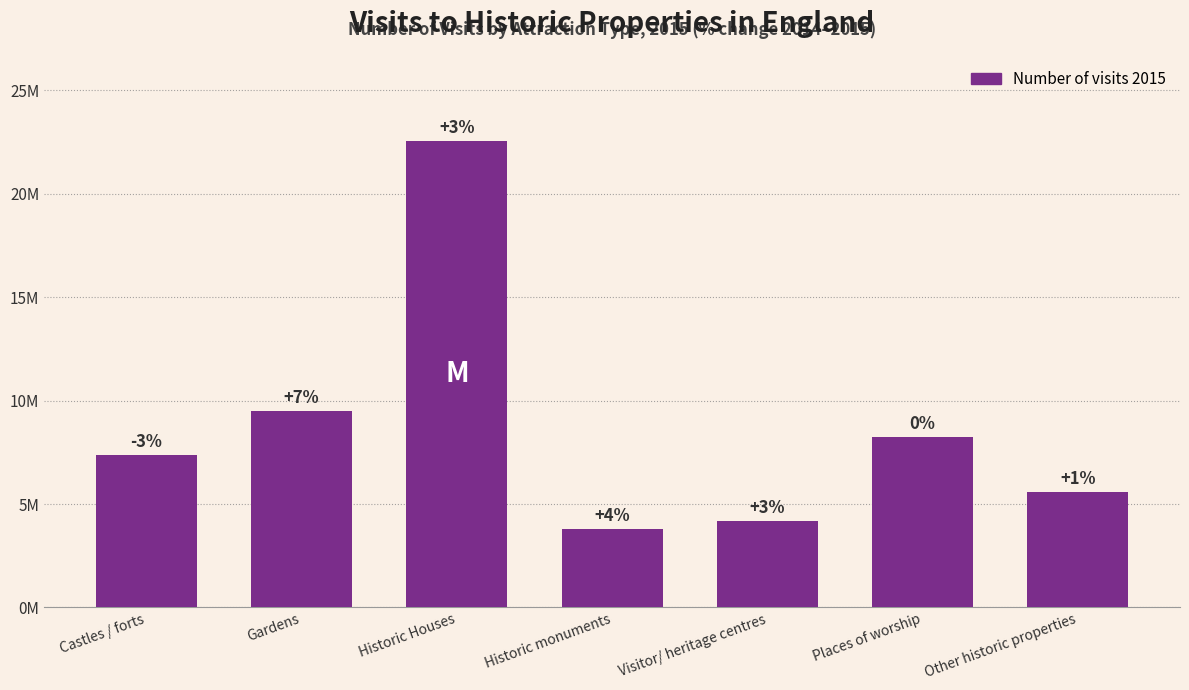

Reading left to right, extract all data points from this chart.

7376000	9493000	22559000	3801000	4198000	8256000	5591000